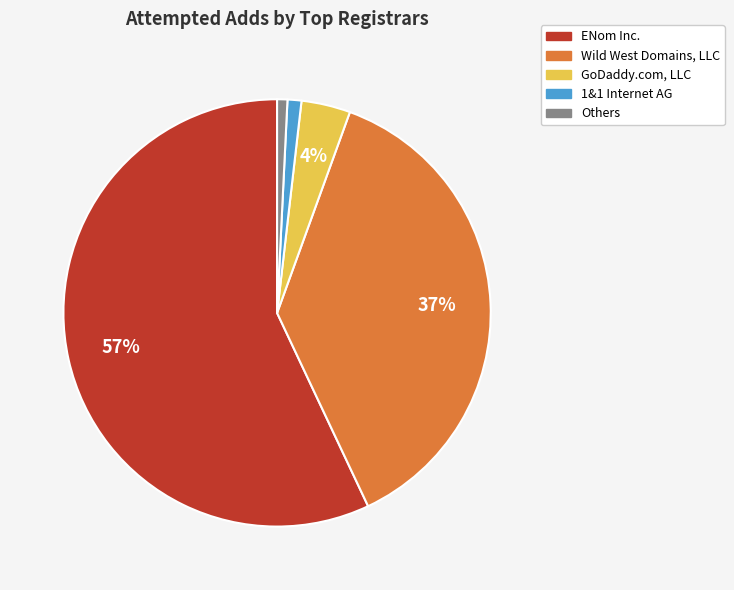

Is there any slice that represents more than half of the pie?

Yes